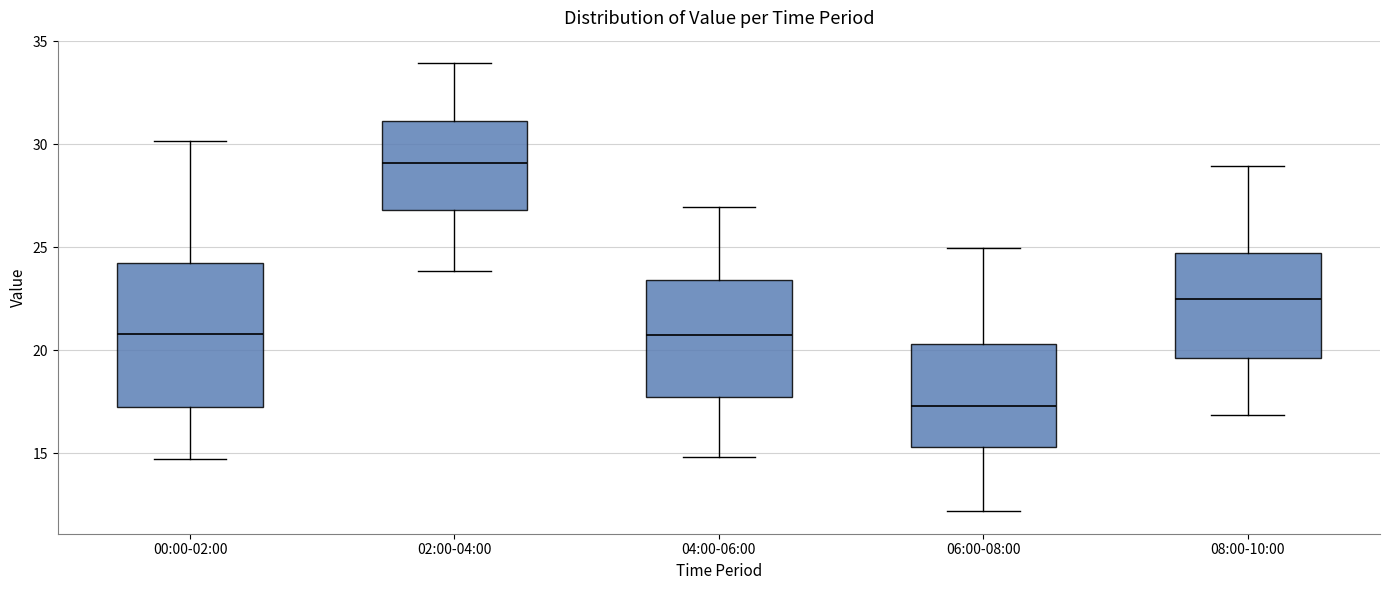

Comparing the boxes themselves (not the whiskers), which one is the tallest?

00:00-02:00